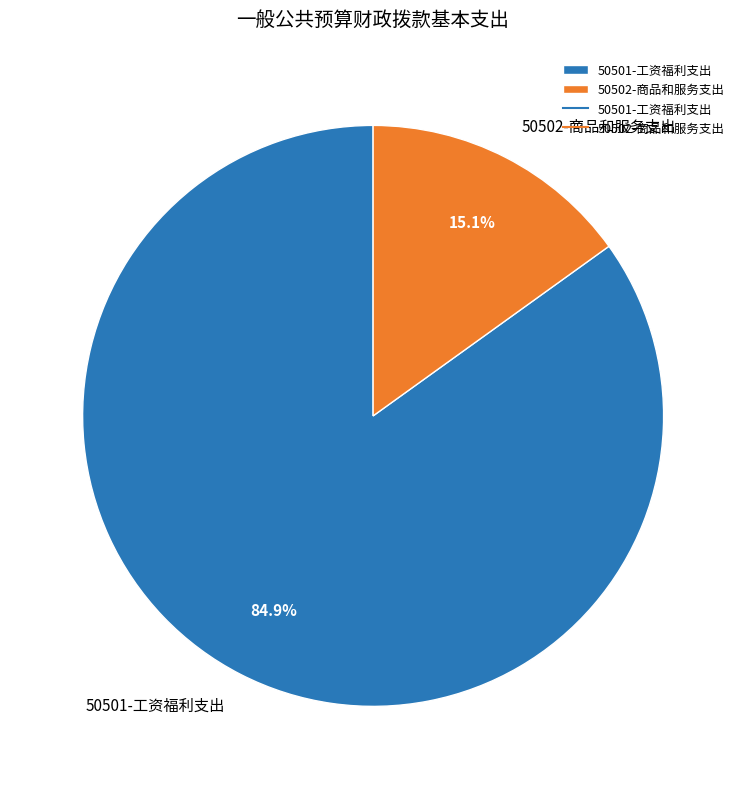

Approximately how many times larger is the value at 50502-商品和服务支出 compared to 50501-工资福利支出?

0.2